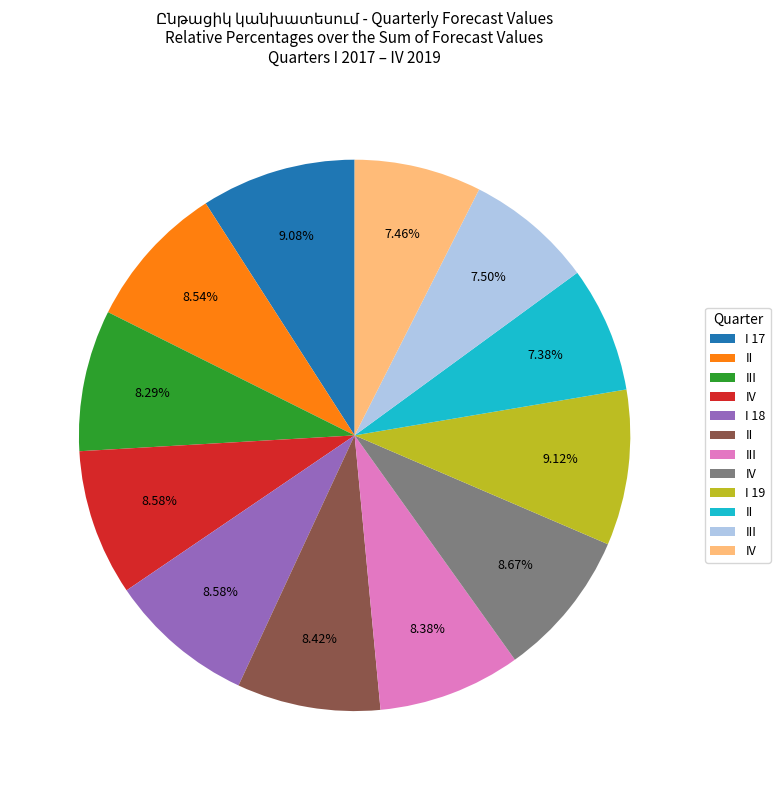

Is there a majority slice in this chart?

No